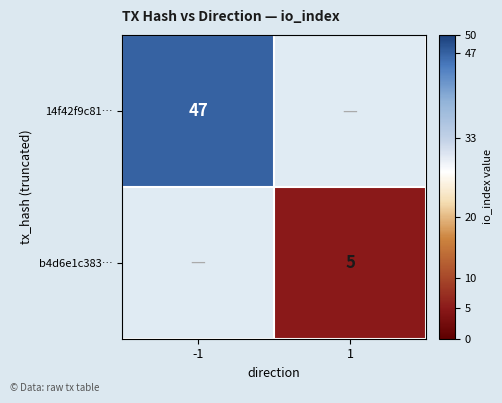

At which category is the sum across all series the highest?

-1